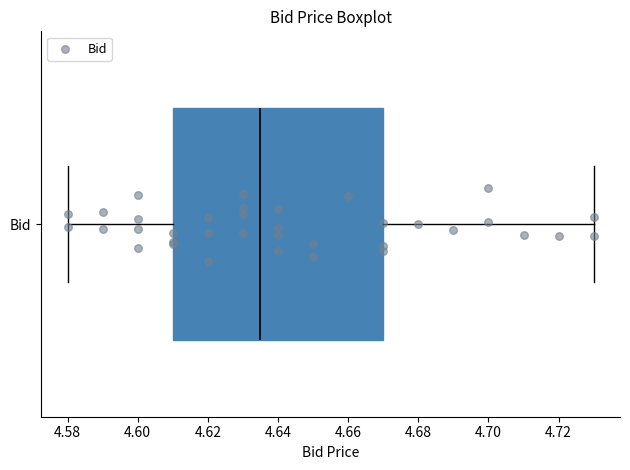

Where is the left edge of the box for Bid on the x-axis? The values are not printed on the chart, so give them approximately, as read against the axis.

4.610